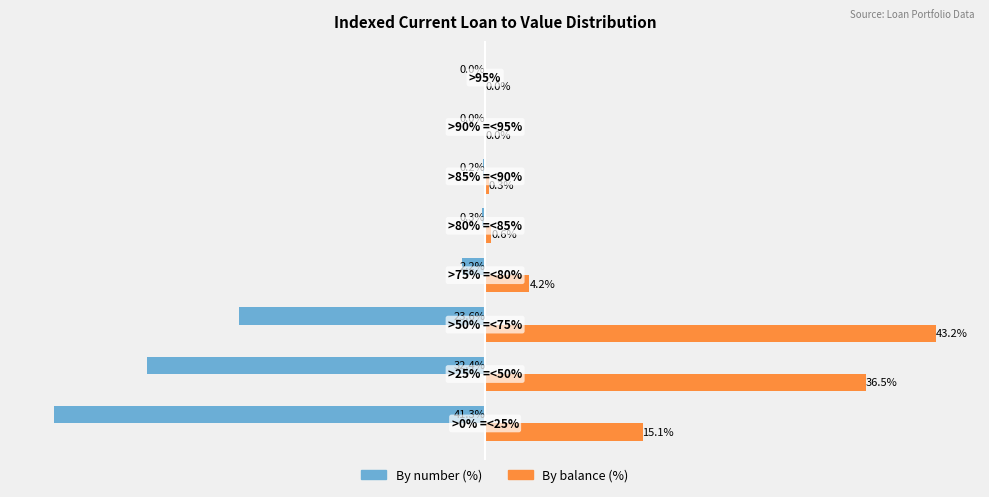

Which series has the largest total across all categories?

By balance (%)